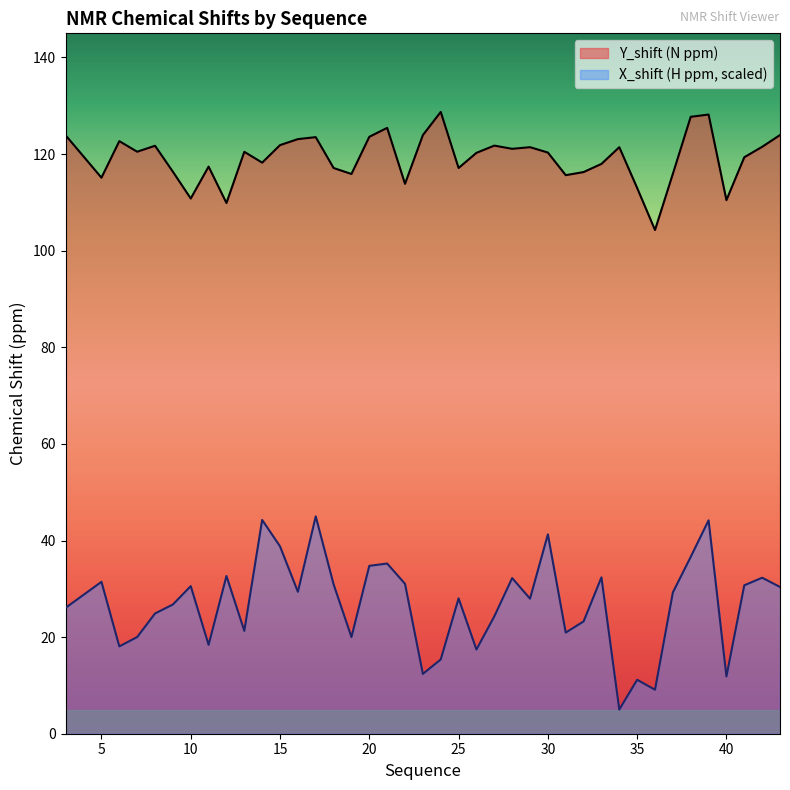

Which label corresponds to the smallest value in the chart?

34